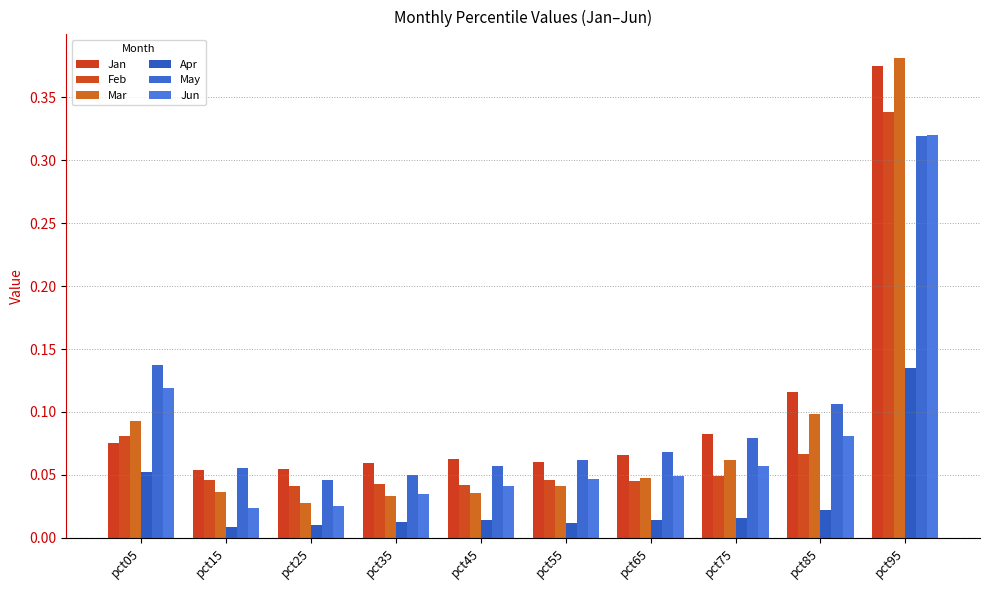

Between pct05 and pct15, which series saw the biggest shift?

Jun